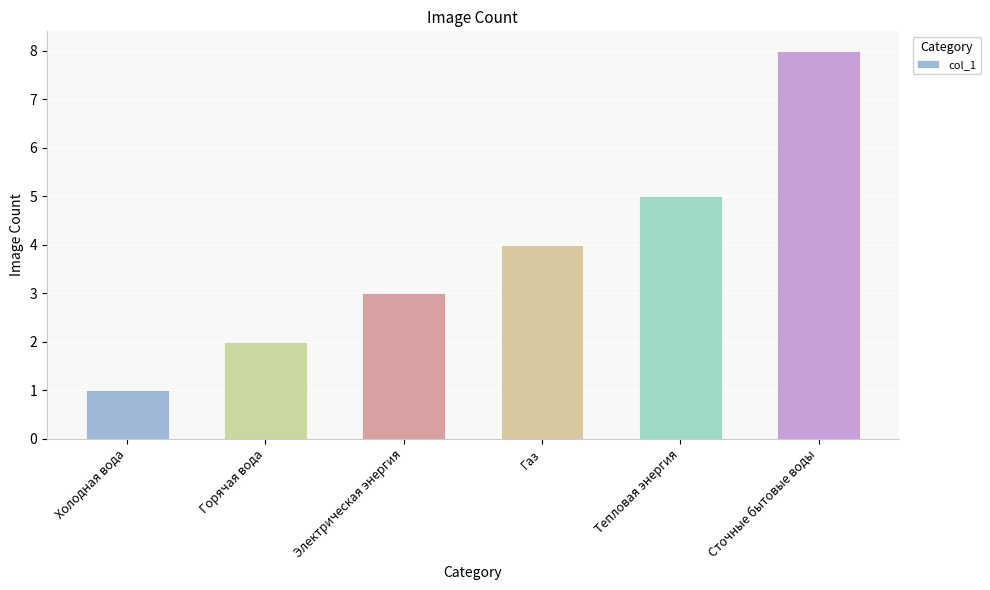

What is the sum of all values?

23